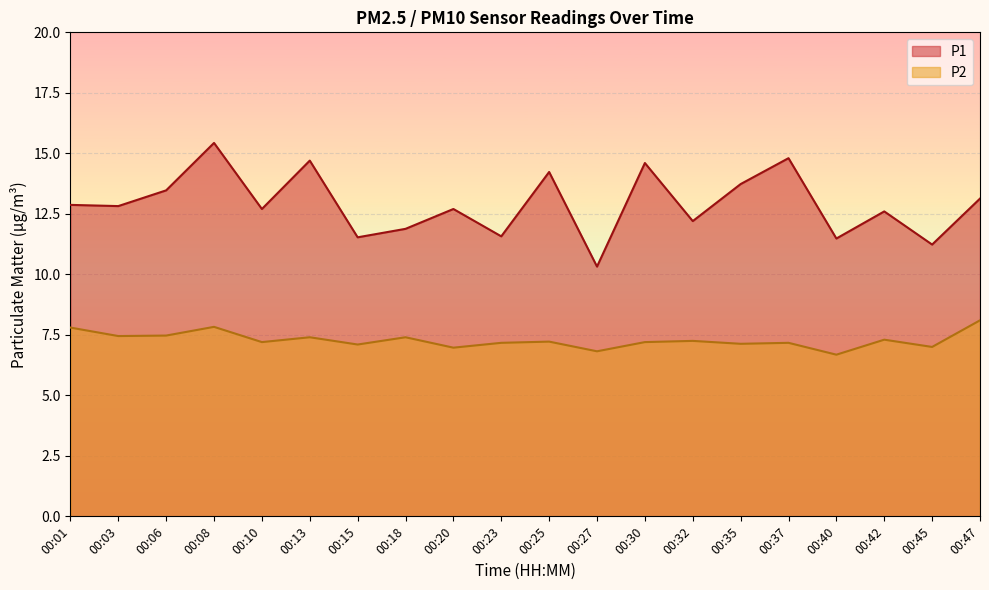

How many data points in P2 are above 7?

16